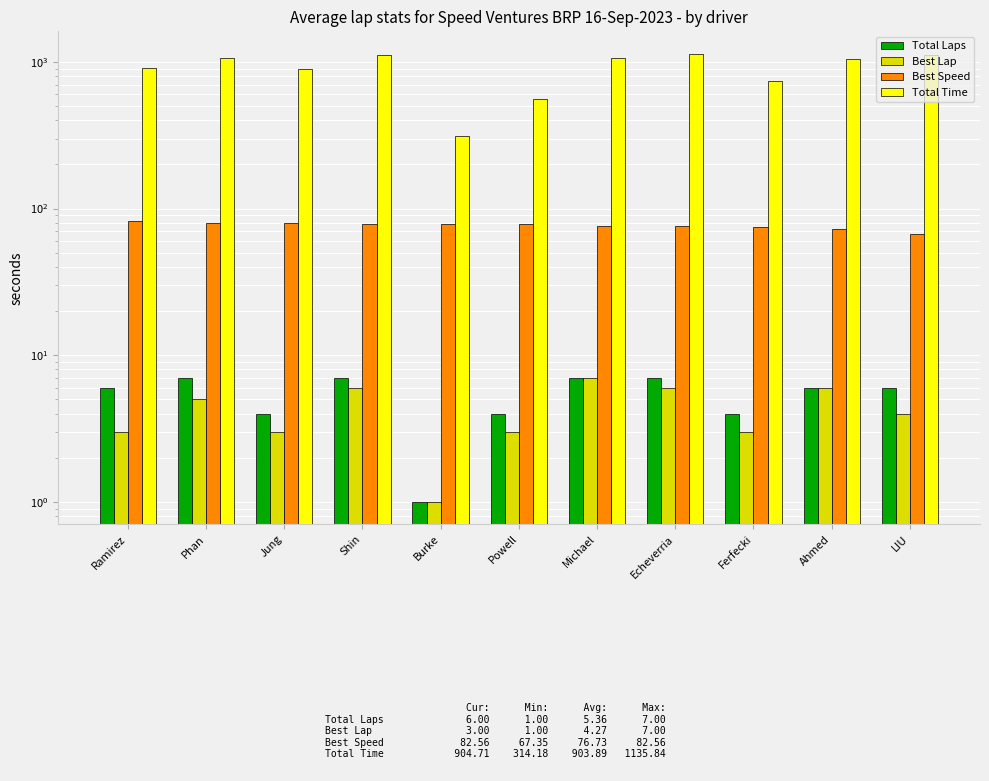

What is the label of the 6th bar from the right?

Powell